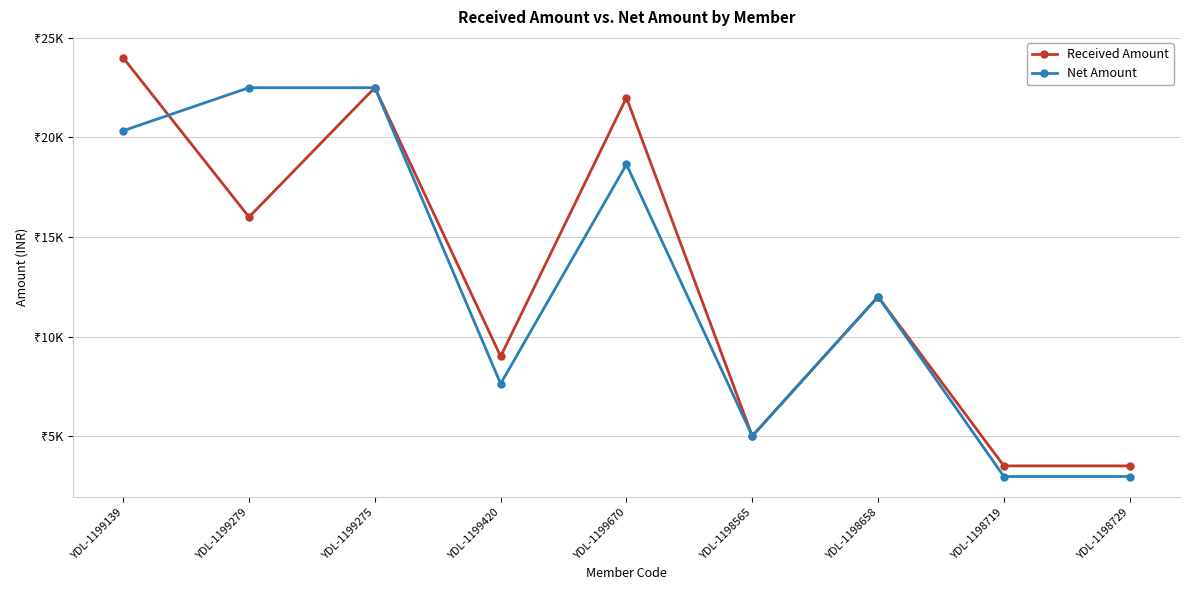

Which category has the highest value across all series?

YDL-1199139